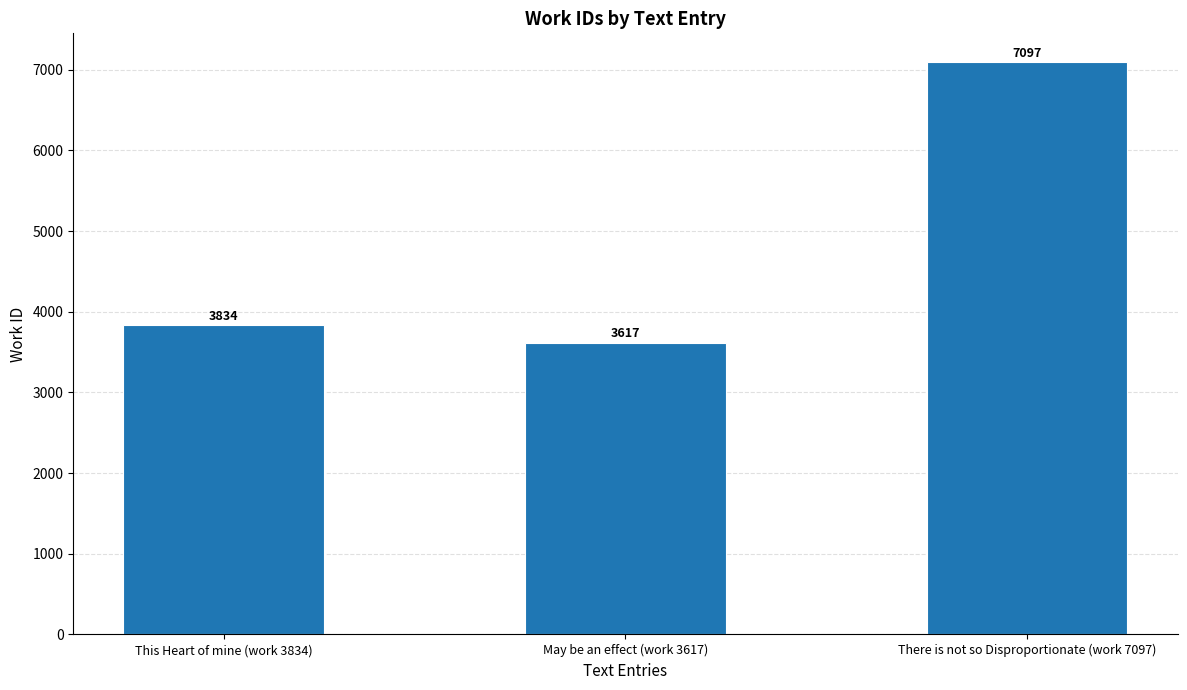

Reading right to left, what are all the values shown in this chart?

7097	3617	3834